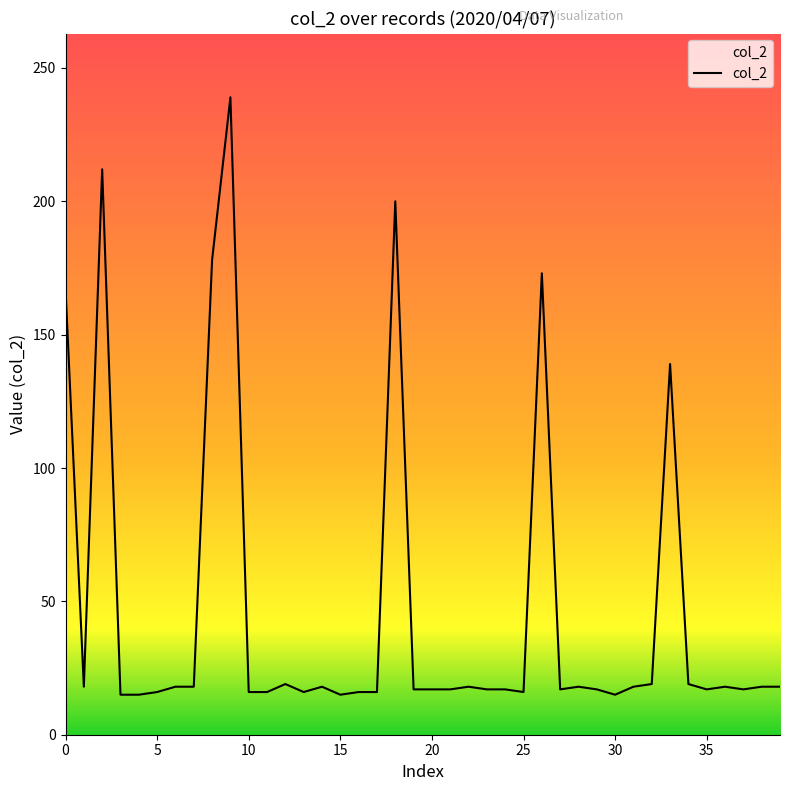

What is the greatest value displayed?

239